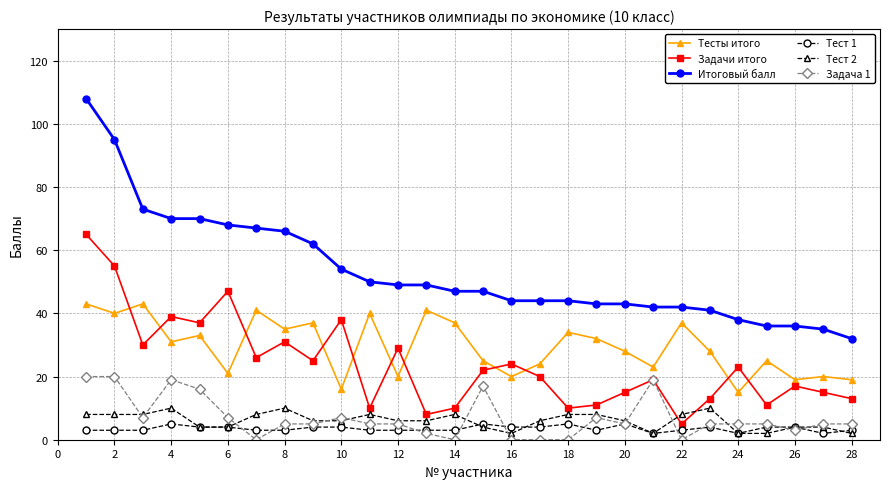

In Задачи итого, how many points are higher than both neighbors (excluding endpoints)?

9